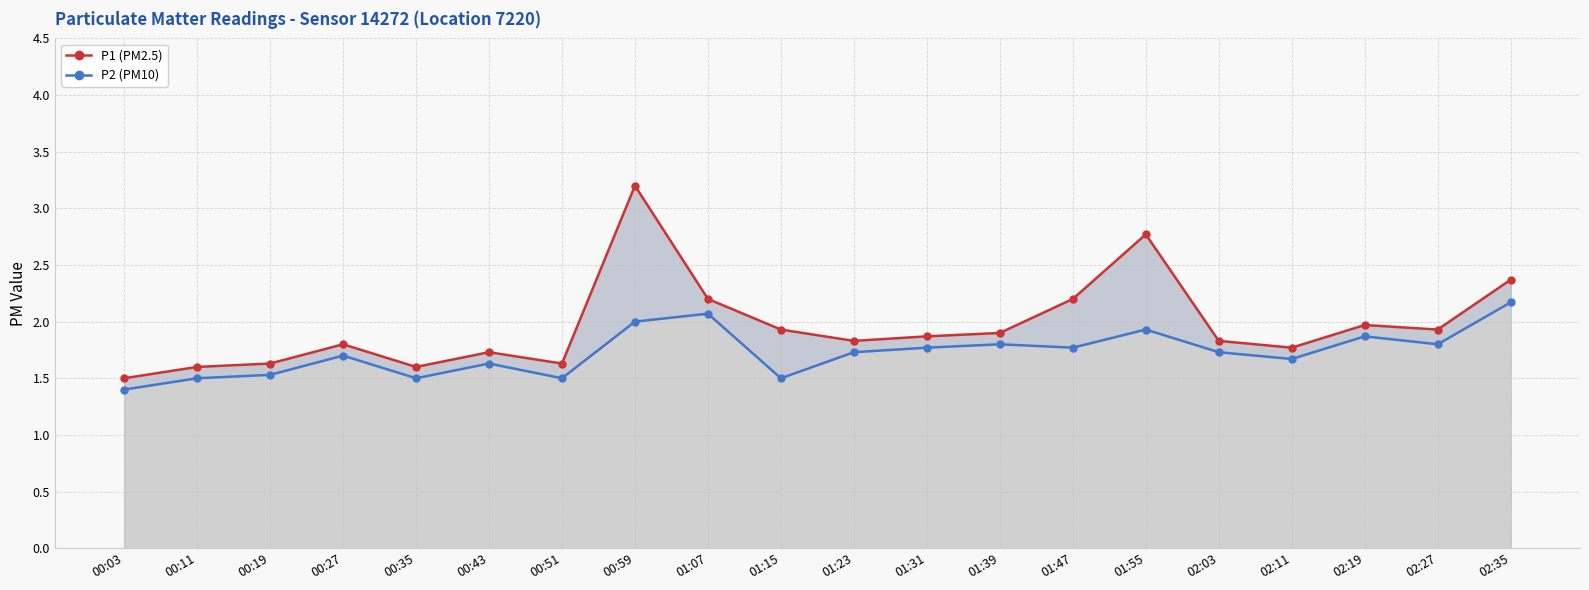

What is the sum of all P1 (PM2.5) values?

39.3